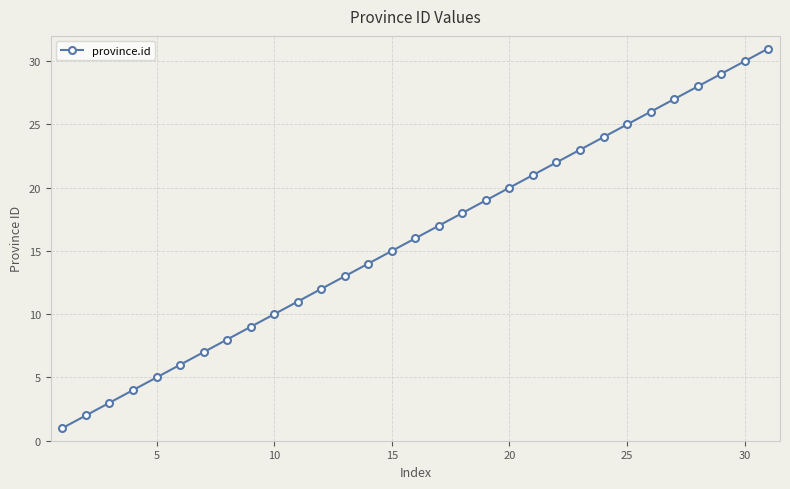

How many lines are shown in the chart?

1